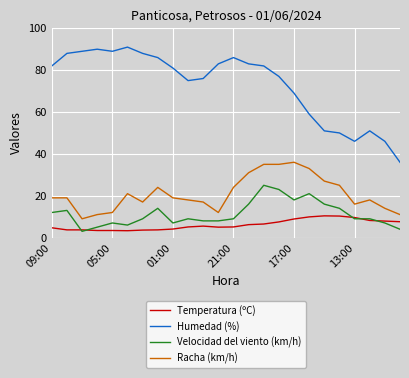

How many interior local valleys does the Humedad (%) series have?

3